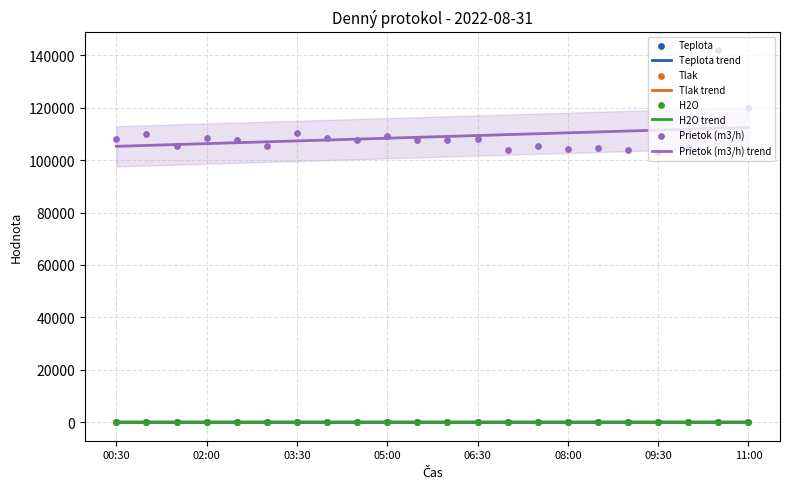

The Tlak trend series shows 99.5 at 08:00. True or false?

True